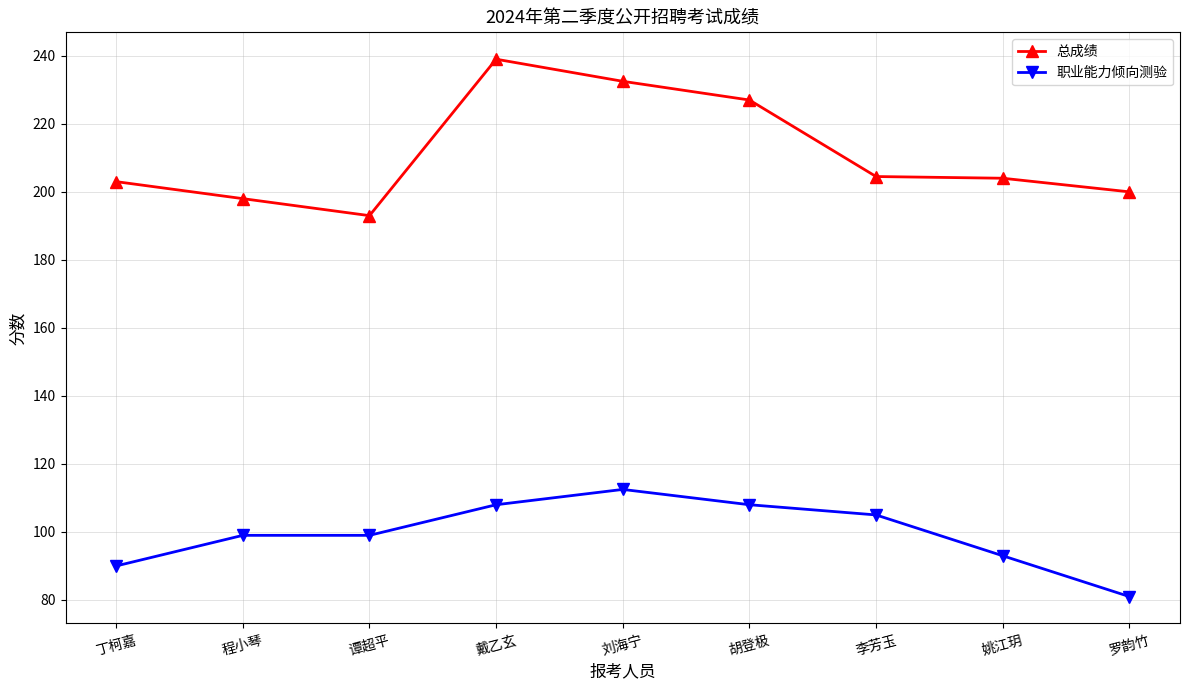

At which category does 总成绩 reach its first local valley?

谭超平